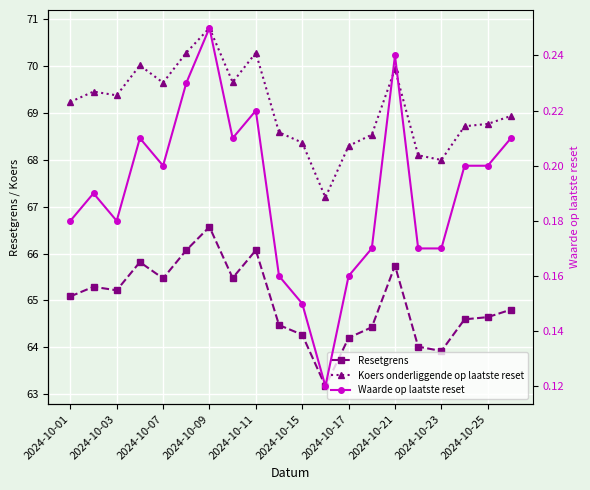

How many distinct data groups are displayed?

3